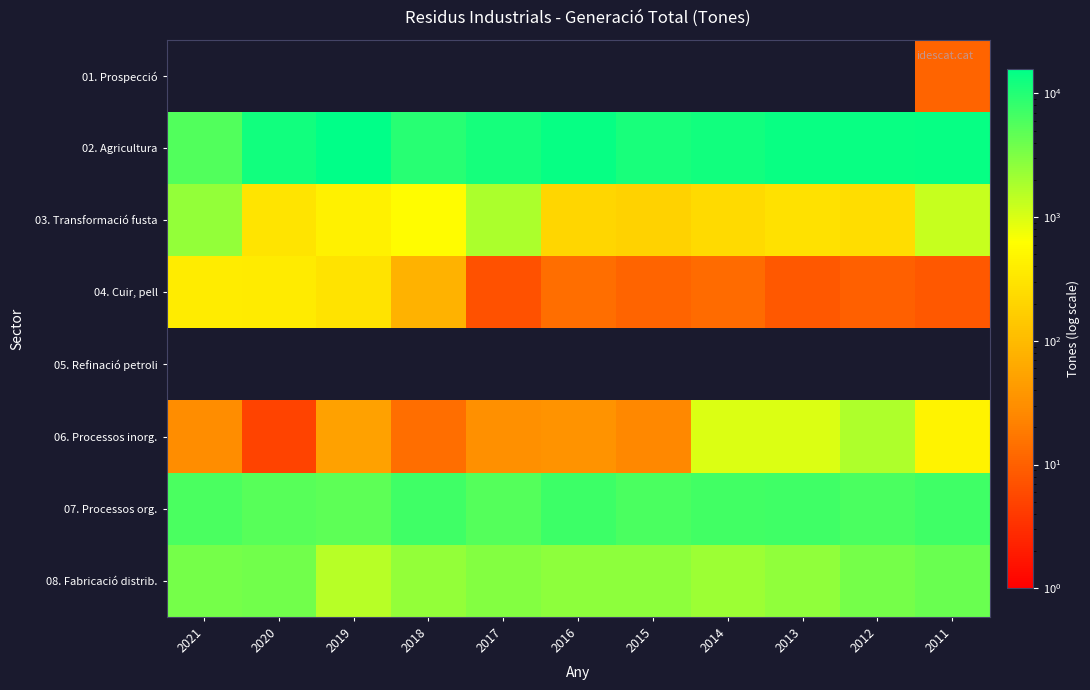

Reading left to right, what are all the values shown in this chart?

01. Prospecció: 2021=0	2020=0	2019=0	2018=0	2017=0	2016=0	2015=0	2014=0	2013=0	2012=0	2011=11
02. Agricultura: 2021=5712	2020=12397	2019=15906	2018=9657	2017=11906	2016=14271	2015=11722	2014=12303	2013=13782	2012=14007	2011=14276
03. Transformació fusta: 2021=2433	2020=301	2019=435	2018=589	2017=1787	2016=211	2015=188	2014=237	2013=289	2012=254	2011=1276
04. Cuir, pell: 2021=383	2020=372	2019=298	2018=80	2017=7	2016=14	2015=11	2014=13	2013=8	2012=10	2011=8
05. Refinació petroli: 2021=0	2020=0	2019=0	2018=0	2017=0	2016=0	2015=0	2014=0	2013=0	2012=0	2011=0
06. Processos inorg.: 2021=29	2020=5	2019=50	2018=14	2017=32	2016=34	2015=25	2014=982	2013=1004	2012=1766	2011=468
07. Processos org.: 2021=6133	2020=5276	2019=4923	2018=7013	2017=5435	2016=7308	2015=6034	2014=6862	2013=7093	2012=6158	2011=7174
08. Fabricació distrib.: 2021=3596	2020=3752	2019=1582	2018=2461	2017=3001	2016=2680	2015=2664	2014=2221	2013=2501	2012=3617	2011=4199